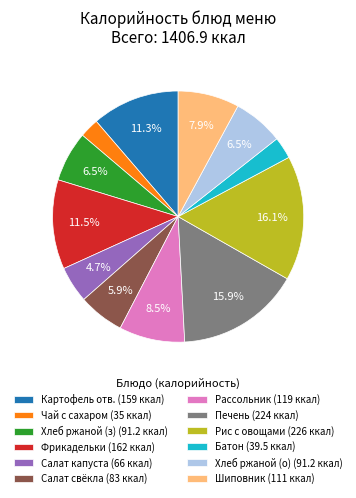

How many slices are in this pie chart?

12